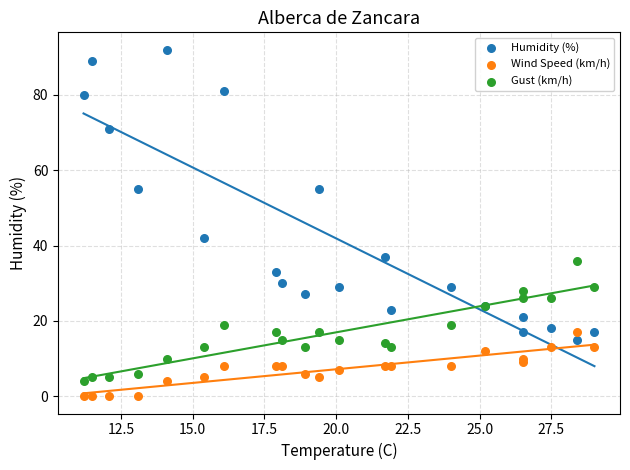

Across all series, what Y value is closest to 46?

42